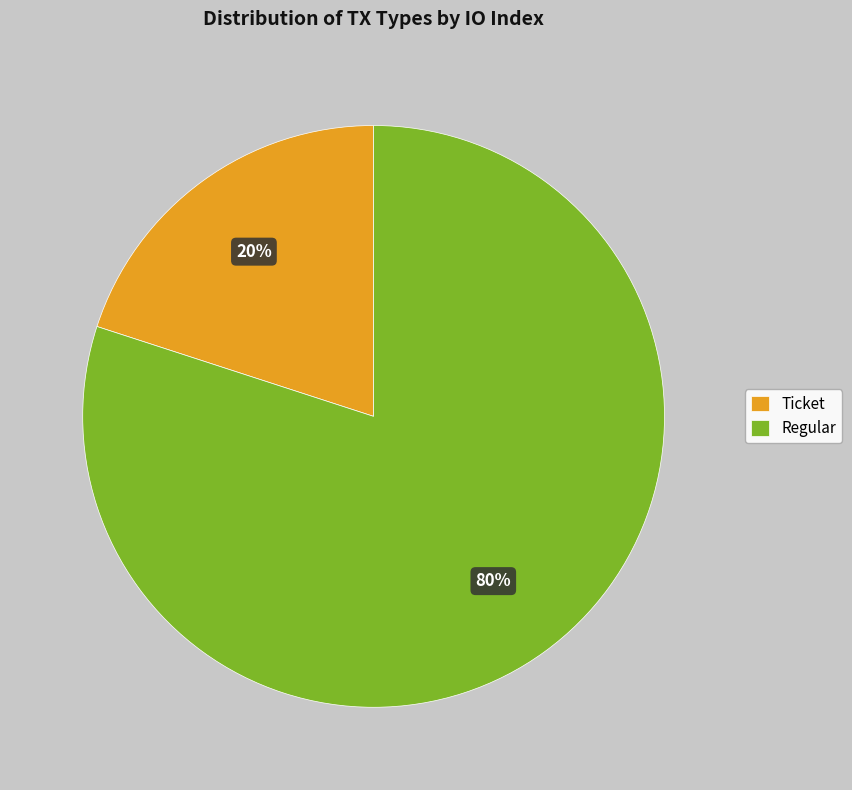

Is it true that Regular is 93% of the pie?

False